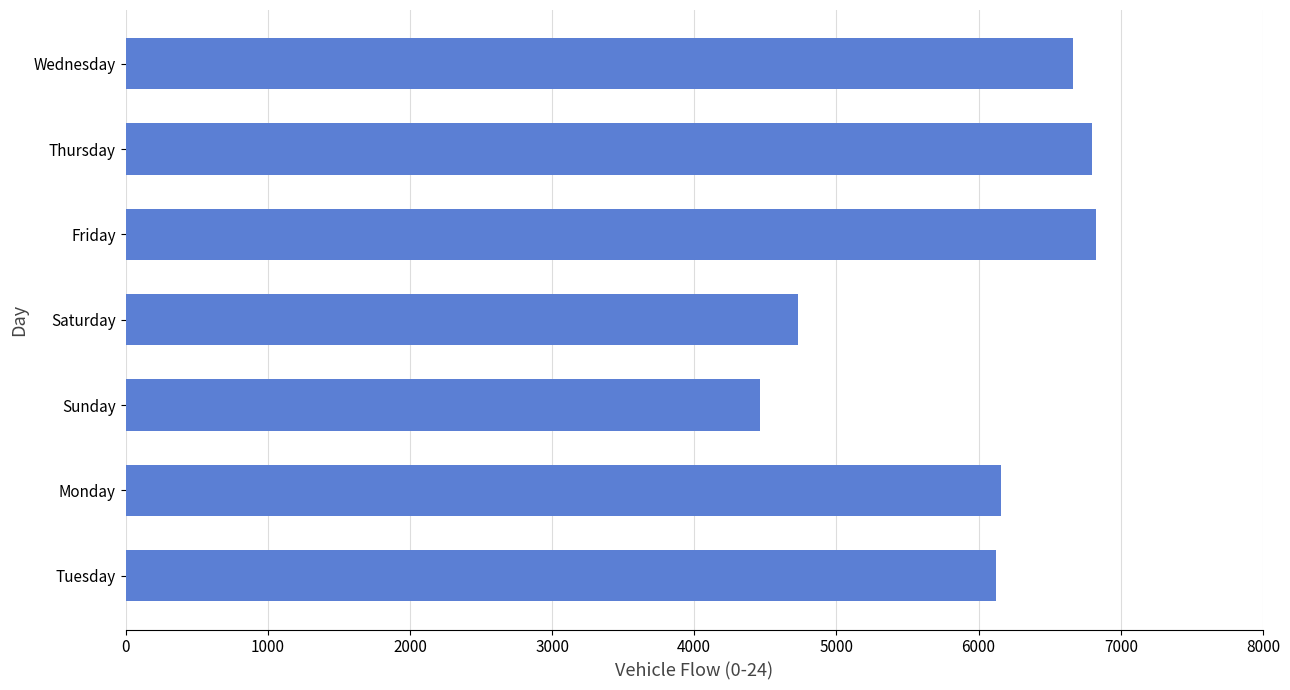

The chart shows a value of 4465 at Sunday. True or false?

True